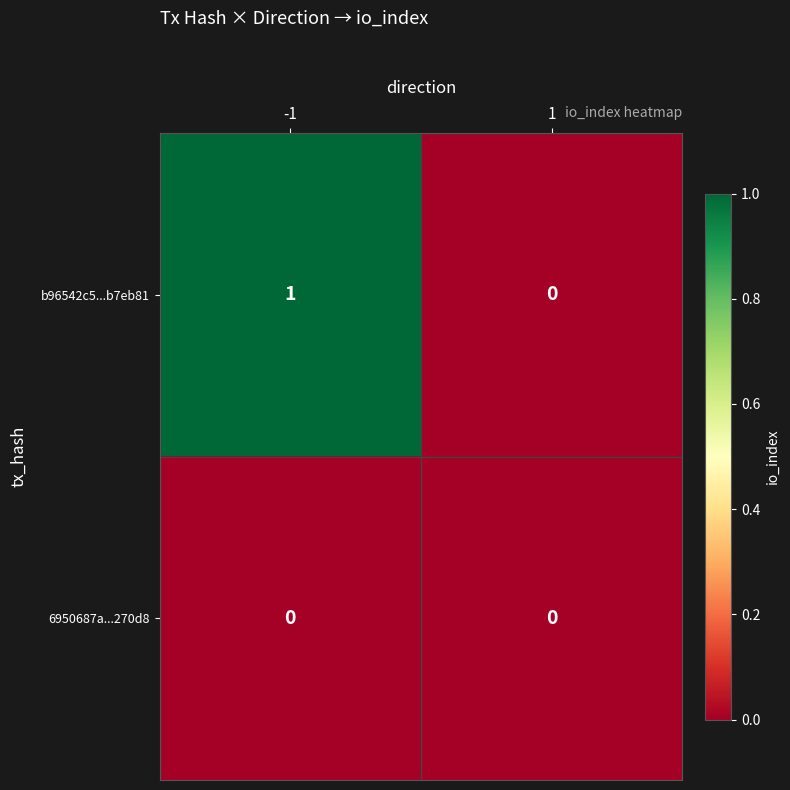

Rank the categories by b96542c5...b7eb81 value from highest to lowest.

-1, 1